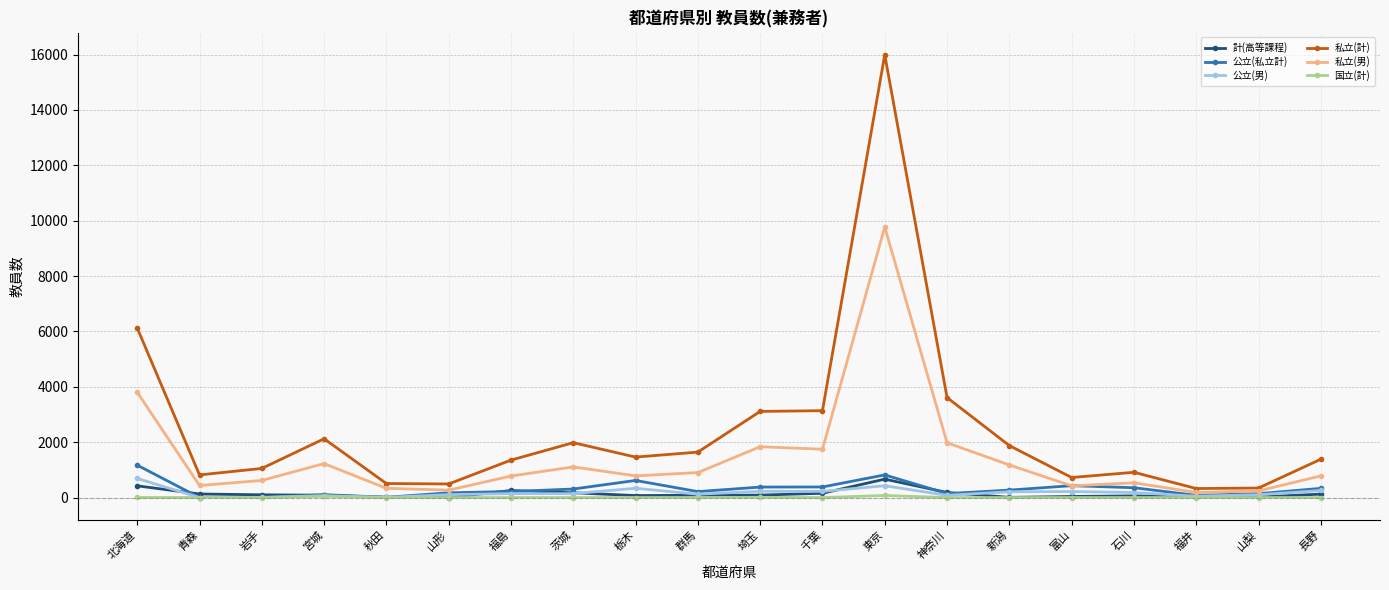

How many values in the 公立(私立計) series are below 269?

10